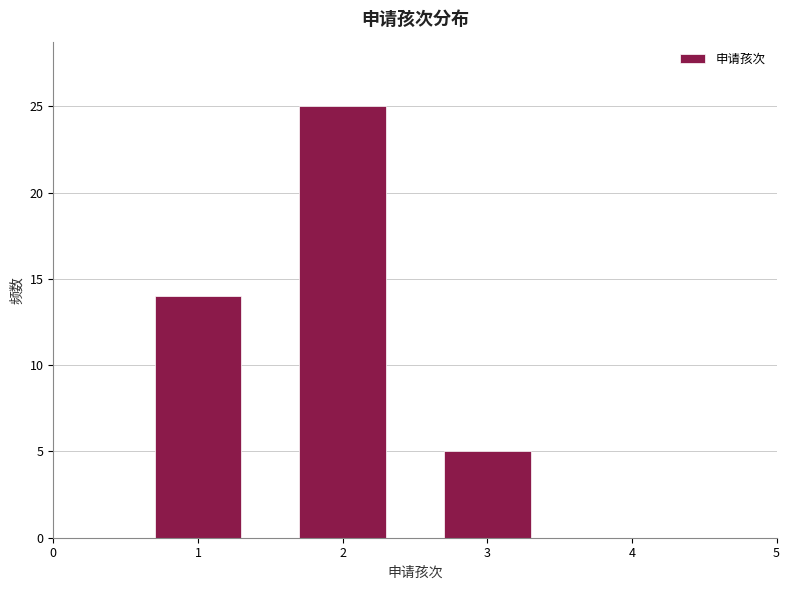

Reading right to left, list all the values displayed in this chart.

3=5	2=25	1=14